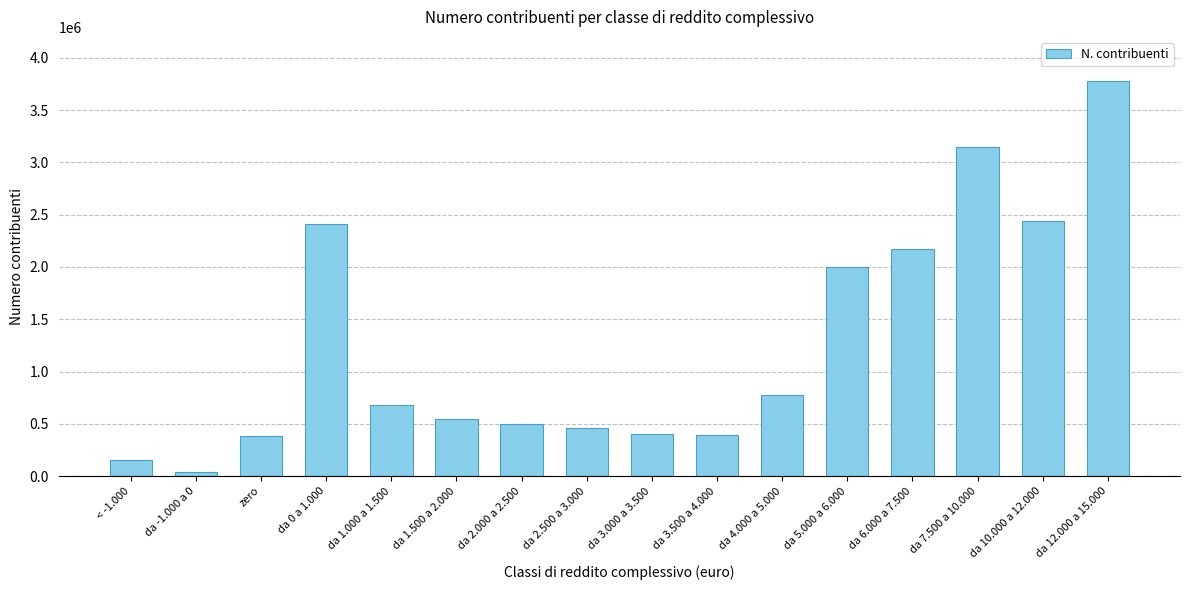

How many distinct data groups are displayed?

1